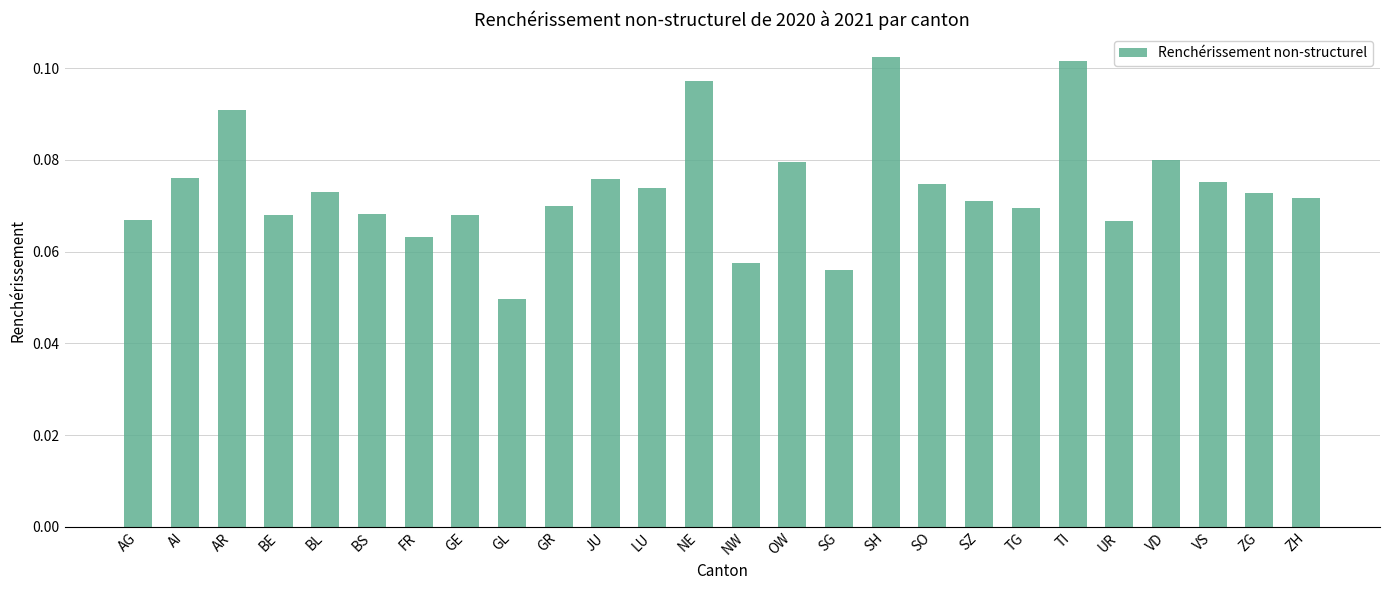

What is the sum of all values?

1.9